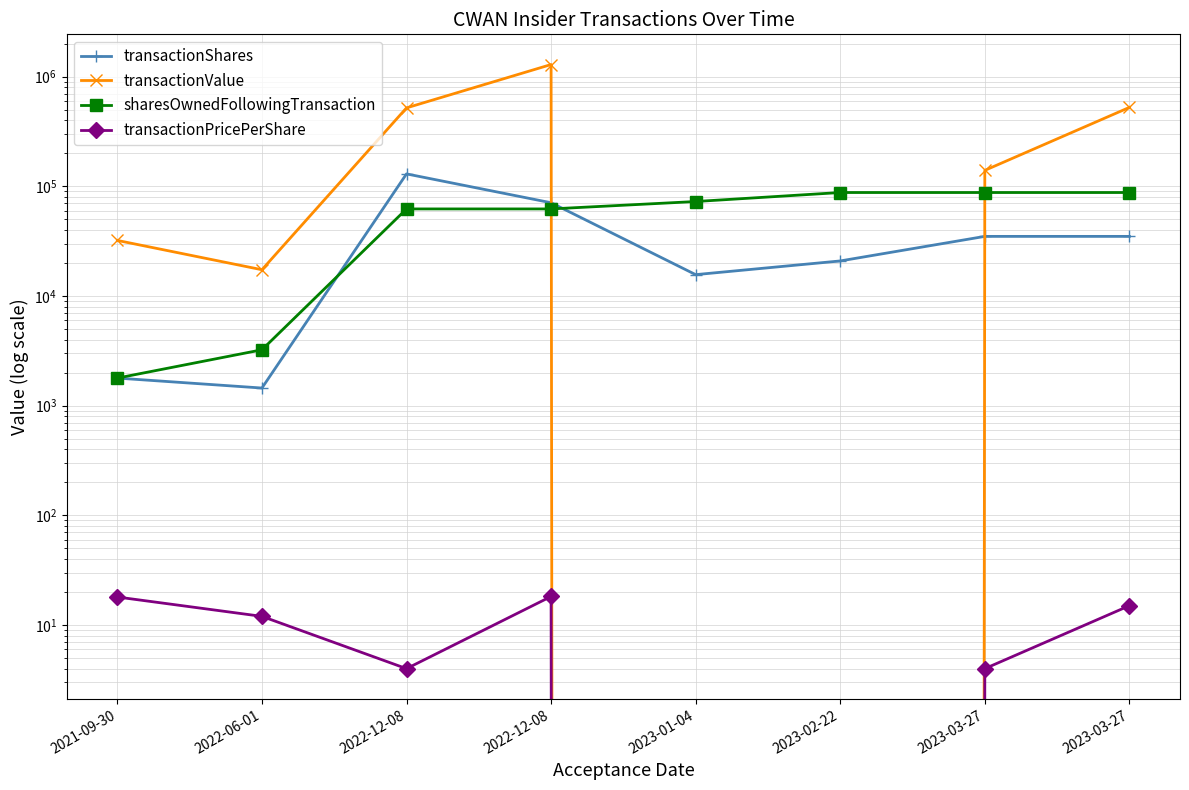

Does the chart have visible grid lines?

Yes